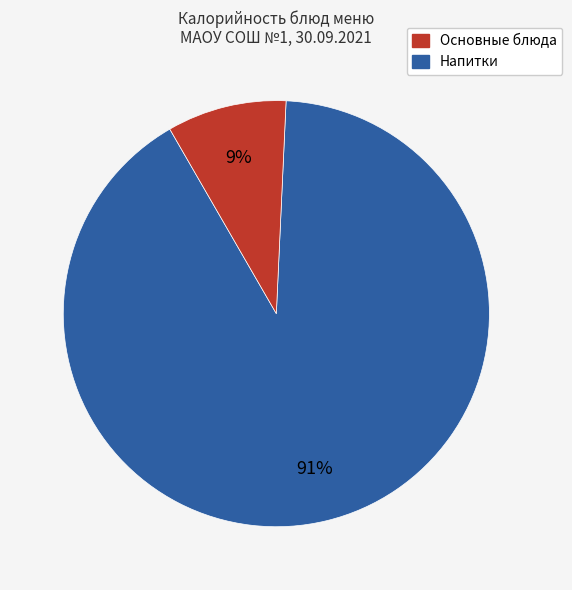

The Основные блюда slice represents 79% of the pie. True or false?

False